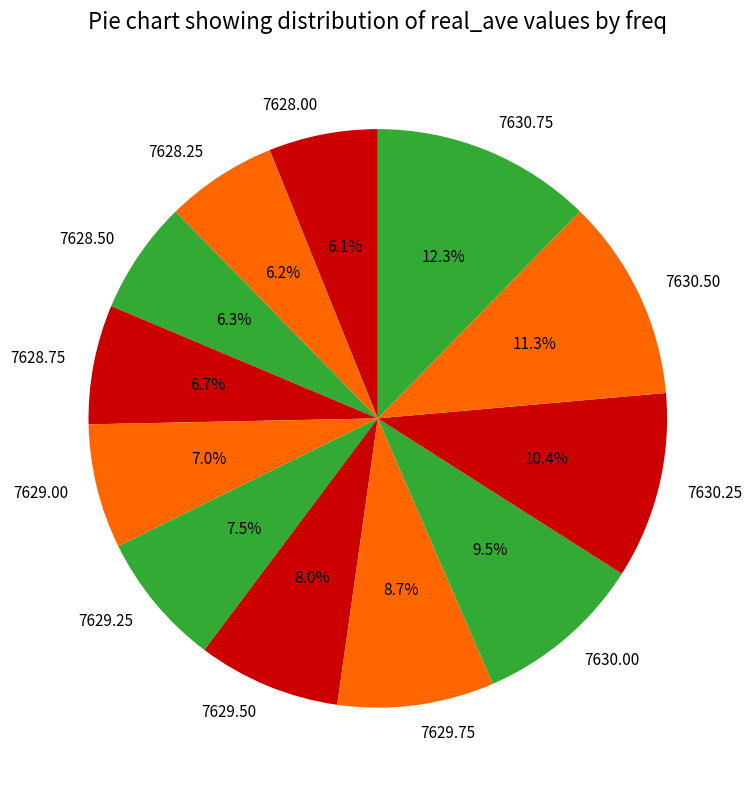

To the nearest percent, what portion does 7628.25 represent?

6%